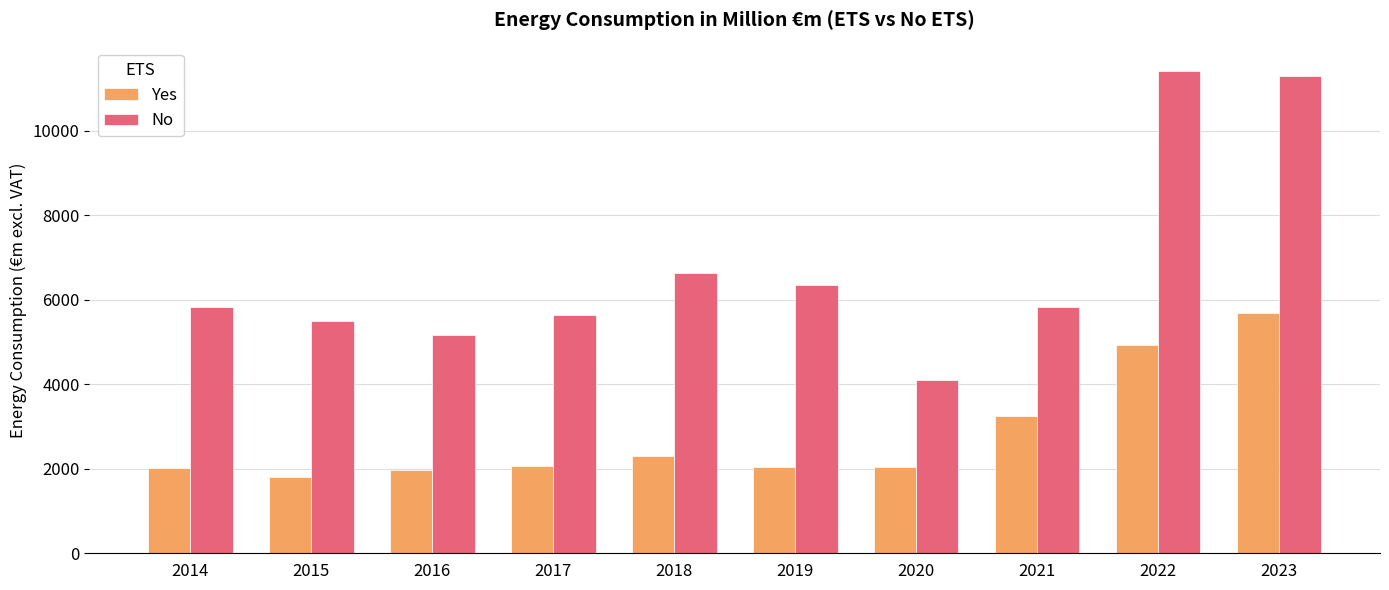

What is the maximum value for No?

11419